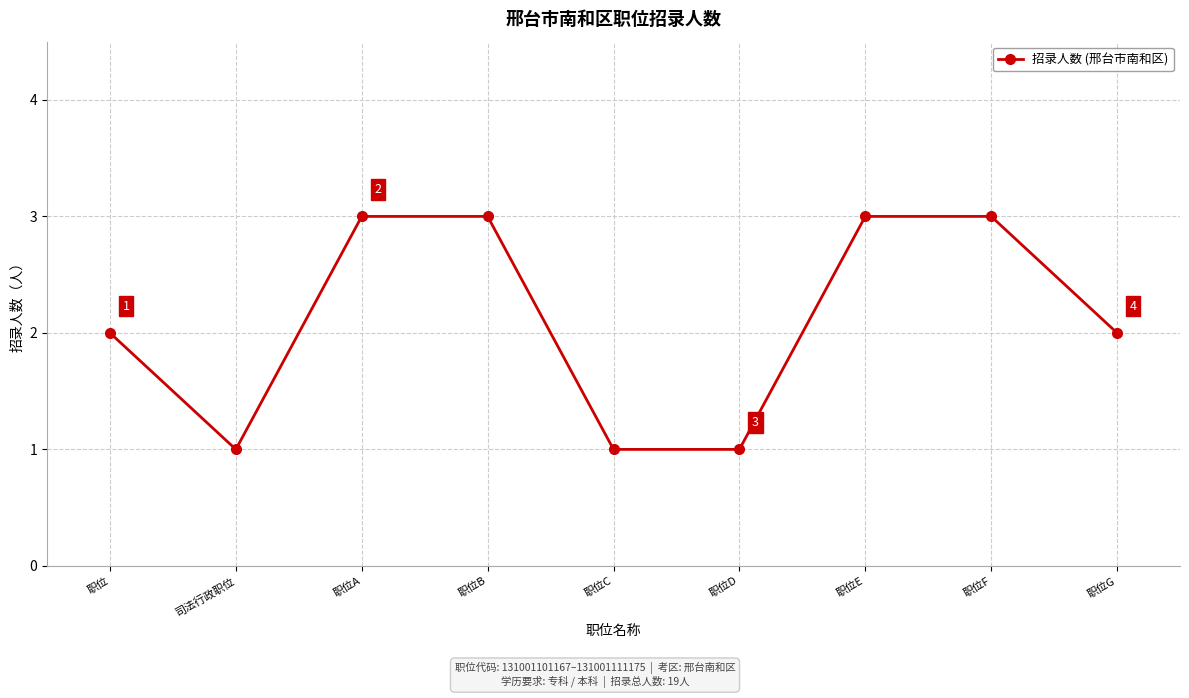

Reading left to right, what are all the values shown in this chart?

2	1	3	3	1	1	3	3	2